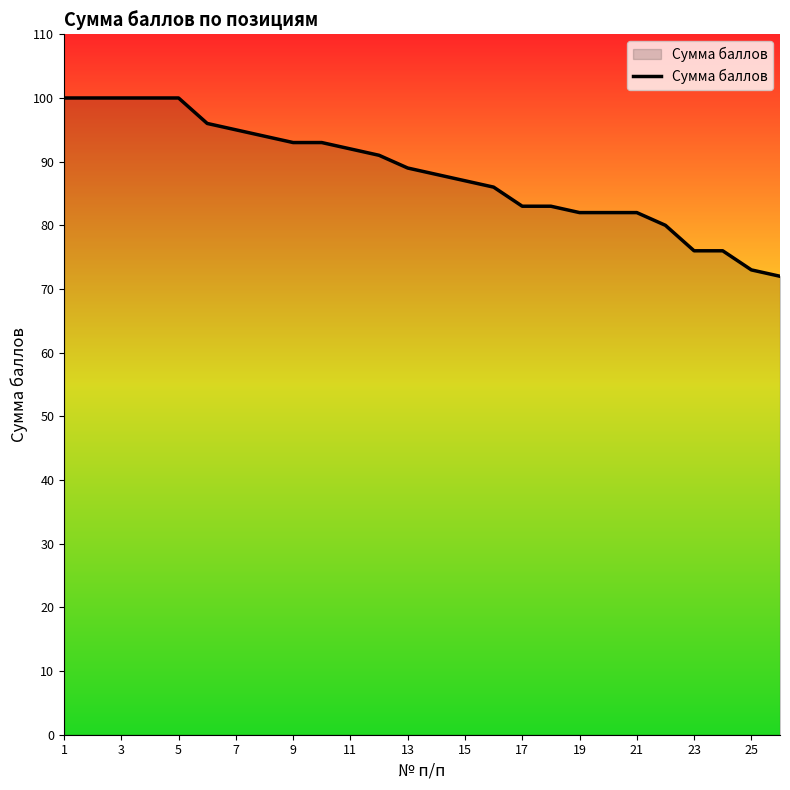

What is the difference between the maximum and minimum values?

28